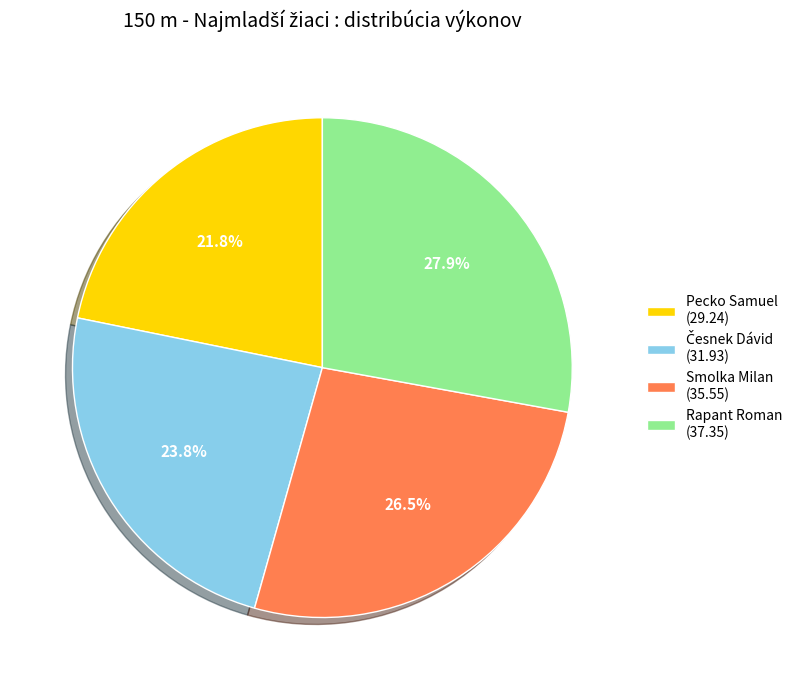

Is there a majority slice in this chart?

No